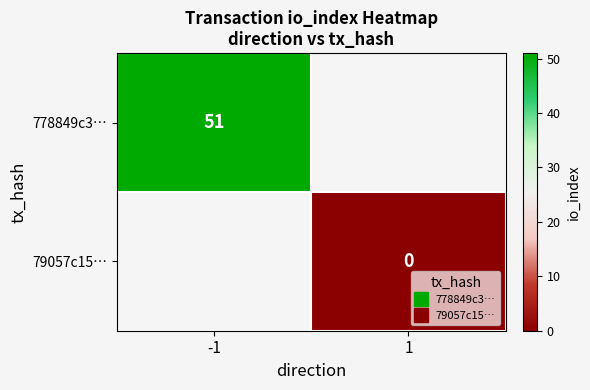

At which category does the chart reach its peak across all series?

-1